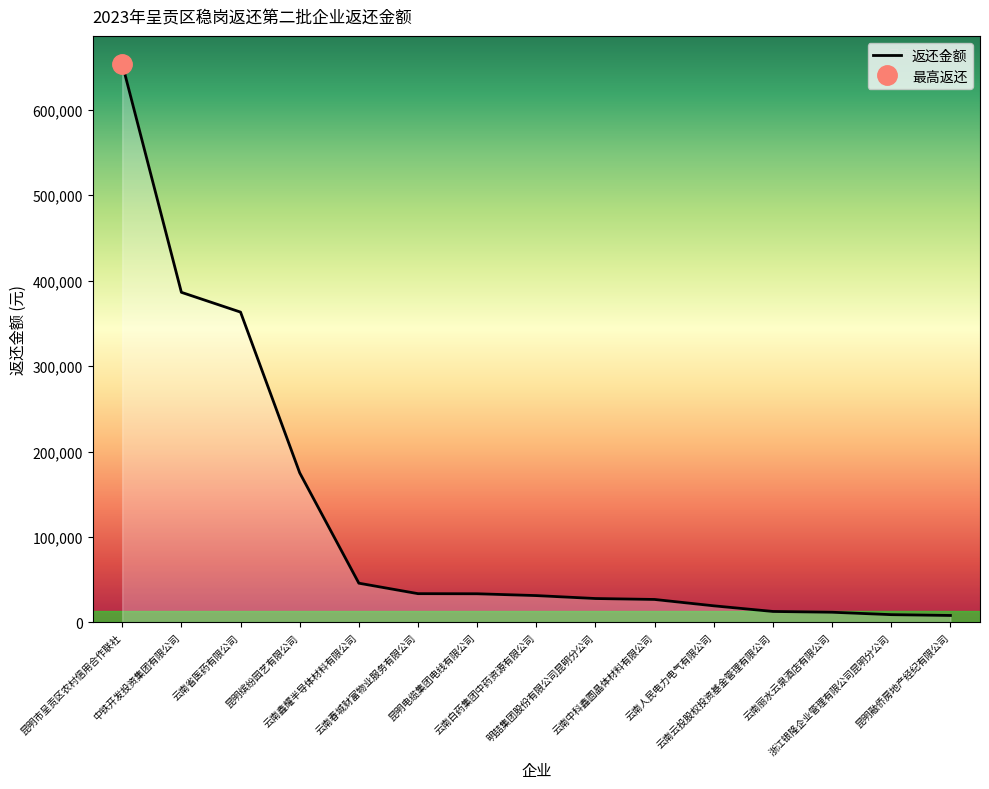

What is the greatest value displayed?

653773.2